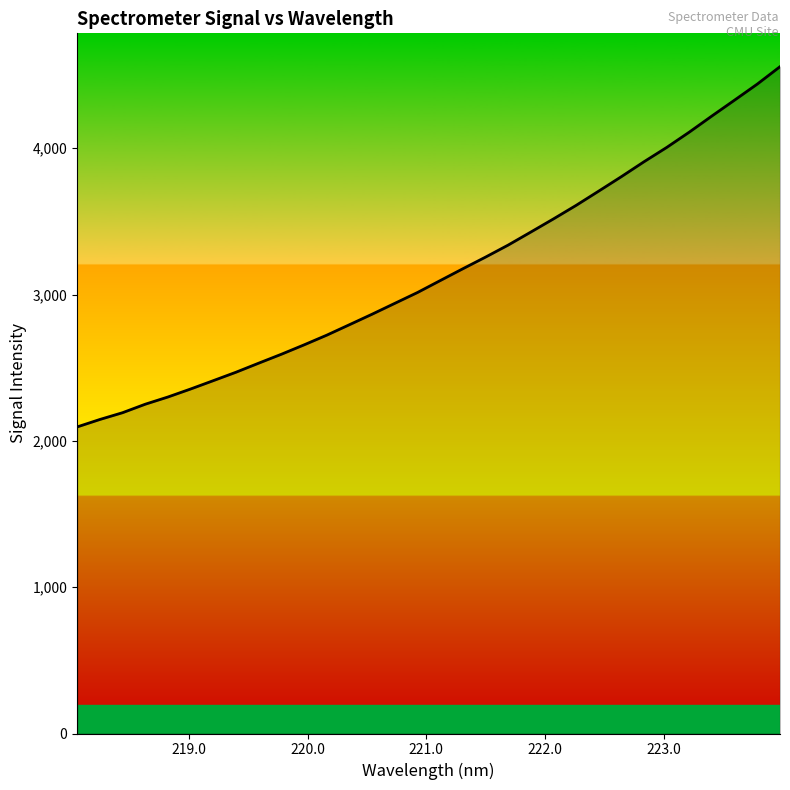

Is this an area chart (filled region under the line)?

No